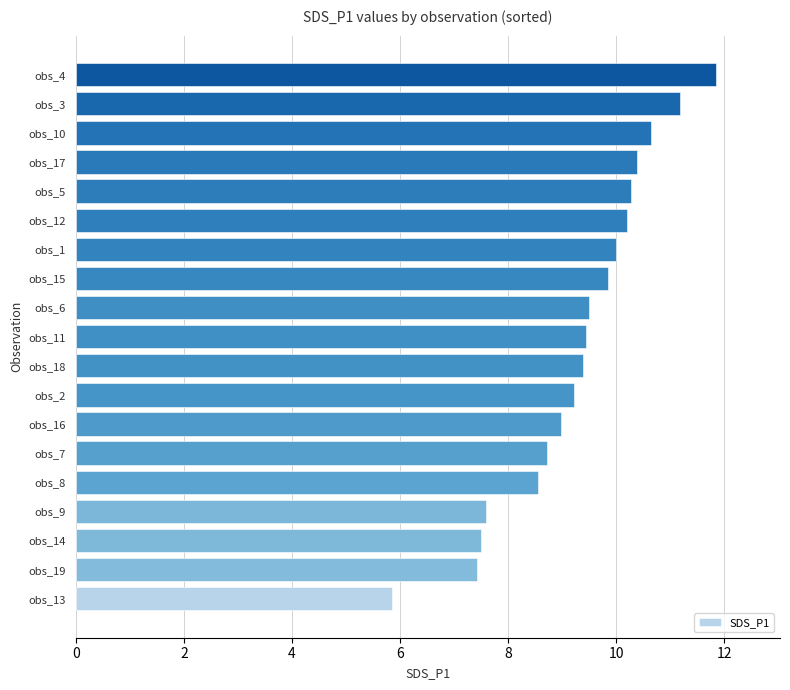

Is it true that the value at obs_13 is 5.8?

True